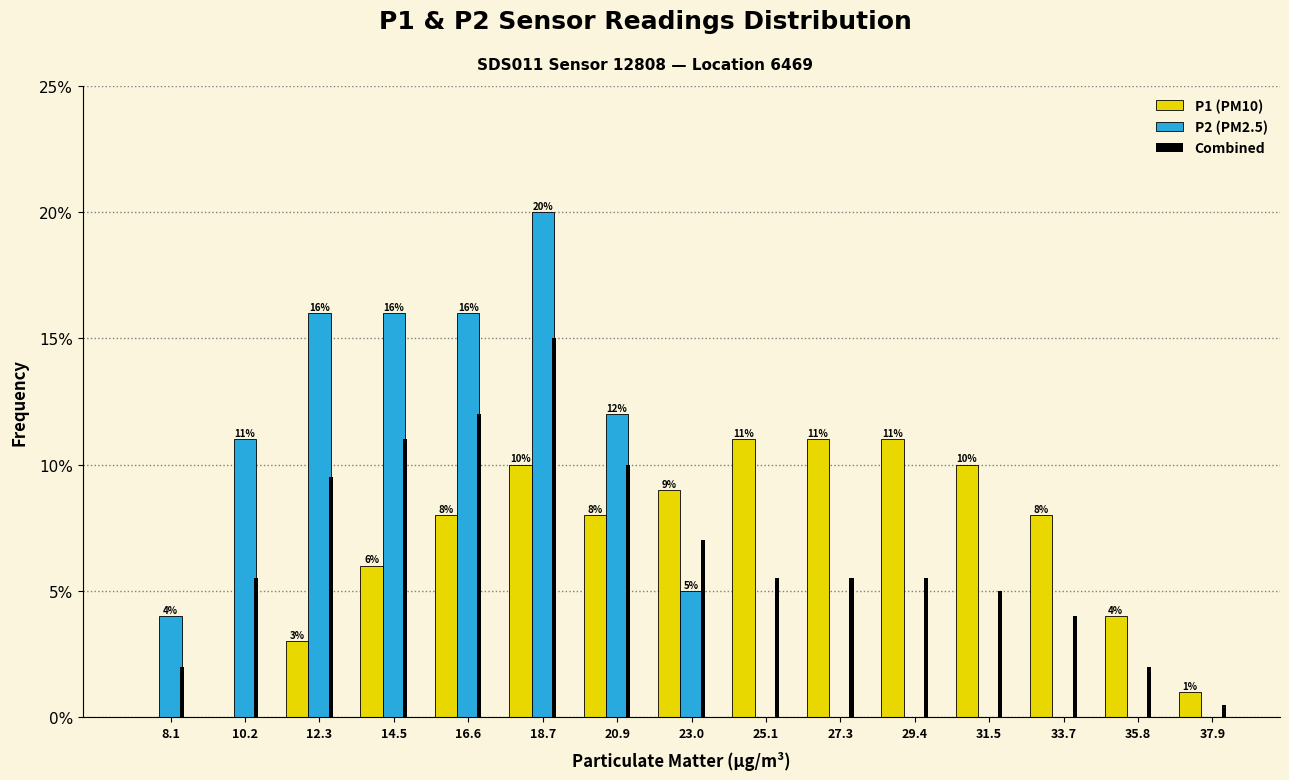

Which label corresponds to the largest value in the chart?

18.7